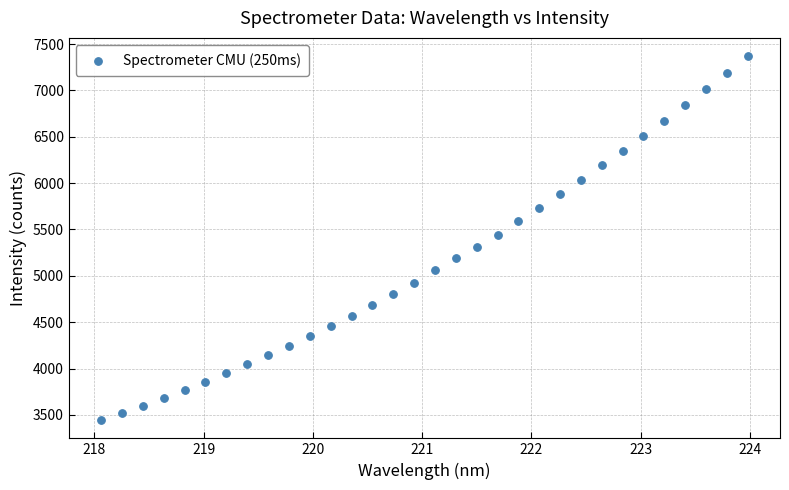

What is the range of X values (max minus min)?

5.9